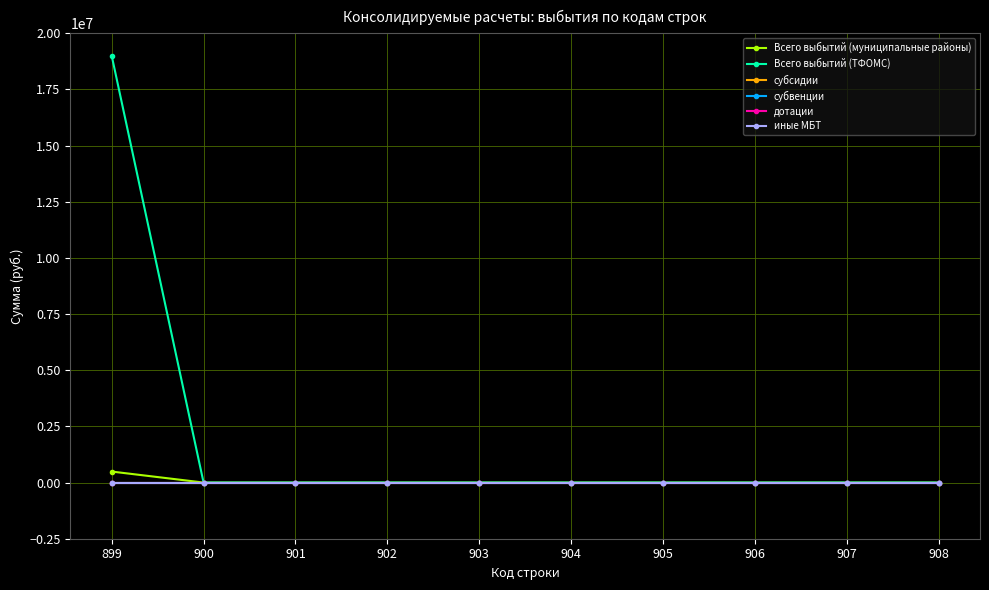

Reading right to left, extract all data points from this chart.

Всего выбытий (муниципальные районы): 0.0	0.0	0.0	0.0	0.0	0.0	0.0	0.0	0.0	490157.0
Всего выбытий (ТФОМС): 0.0	0.0	0.0	0.0	0.0	0.0	0.0	0.0	0.0	19003003.8
субсидии: 0.0	0.0	0.0	0.0	0.0	0.0	0.0	0.0	0.0	0.0
субвенции: 0.0	0.0	0.0	0.0	0.0	0.0	0.0	0.0	0.0	0.0
дотации: 0.0	0.0	0.0	0.0	0.0	0.0	0.0	0.0	0.0	0.0
иные МБТ: 0.0	0.0	0.0	0.0	0.0	0.0	0.0	0.0	0.0	0.0